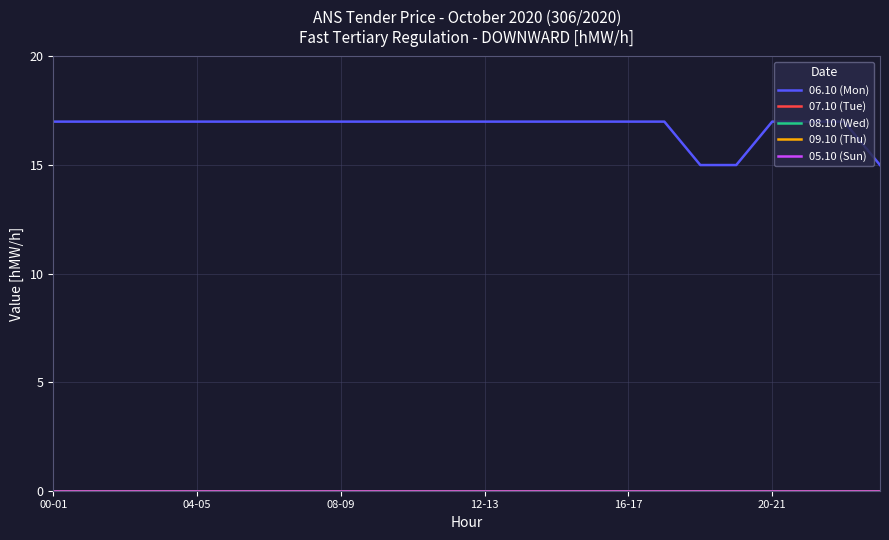

True or false: 09.10 (Thu) and 05.10 (Sun) intersect in this chart.

False